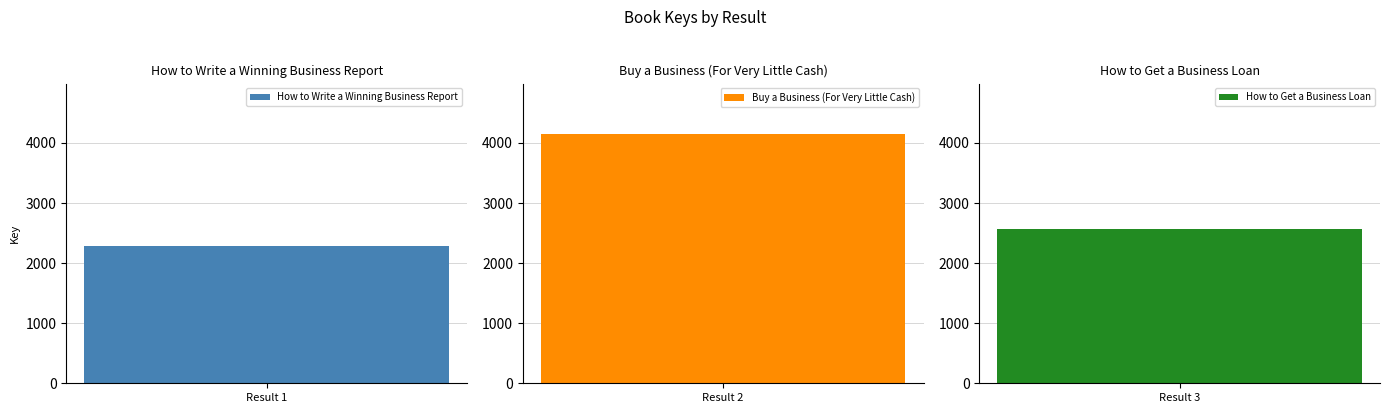

Rank the categories by value from lowest to highest.

How to Write a Winning Business Report, How to Get a Business Loan, Buy a Business (For Very Little Cash)